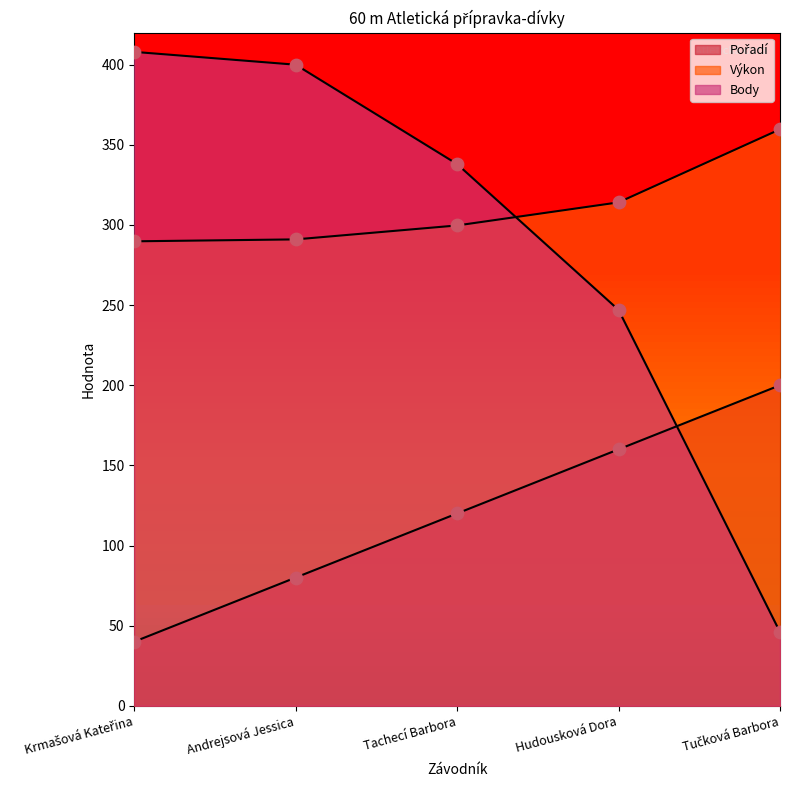

Which series has the largest total across all categories?

Výkon